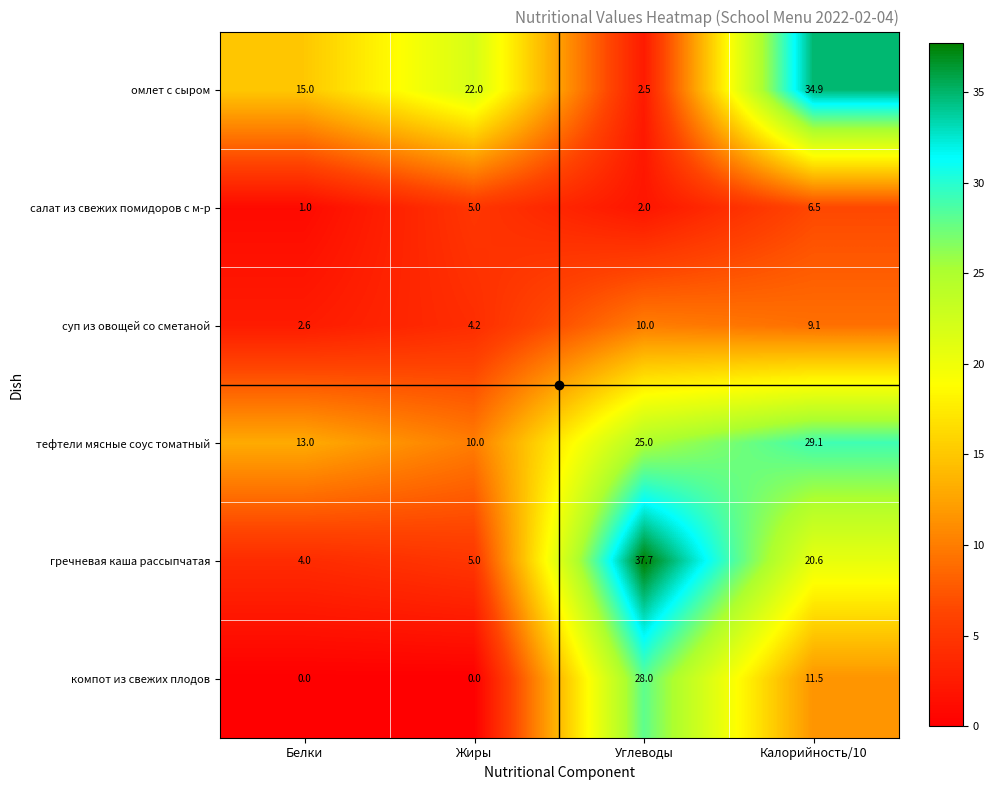

Is it true that салат из свежих помидоров с м-р equals 7.8 at Жиры?

False